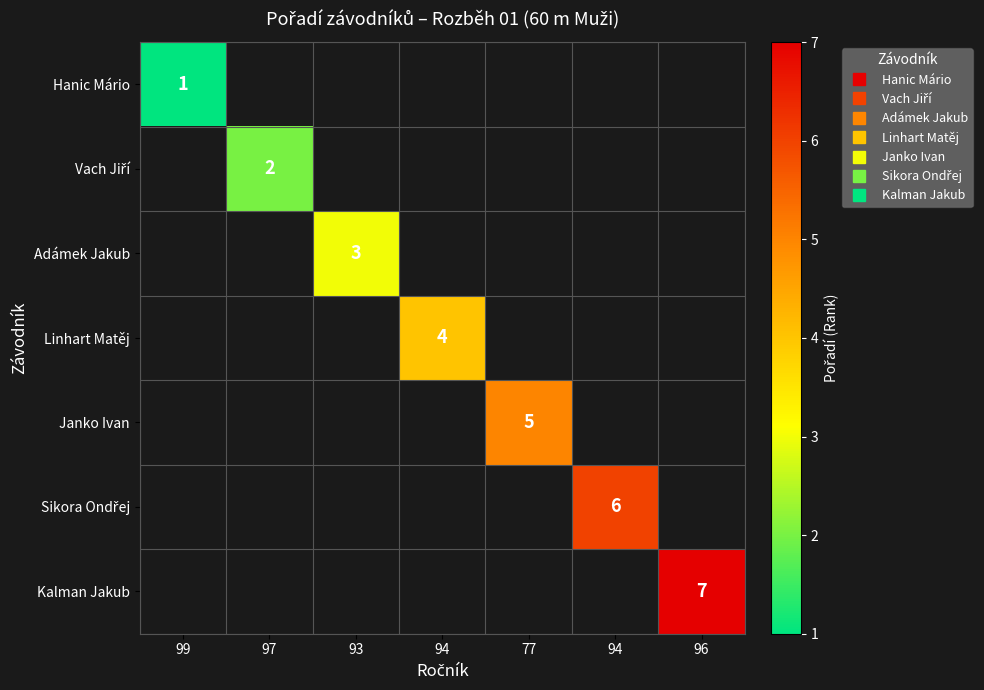

How many series are shown in this chart?

7